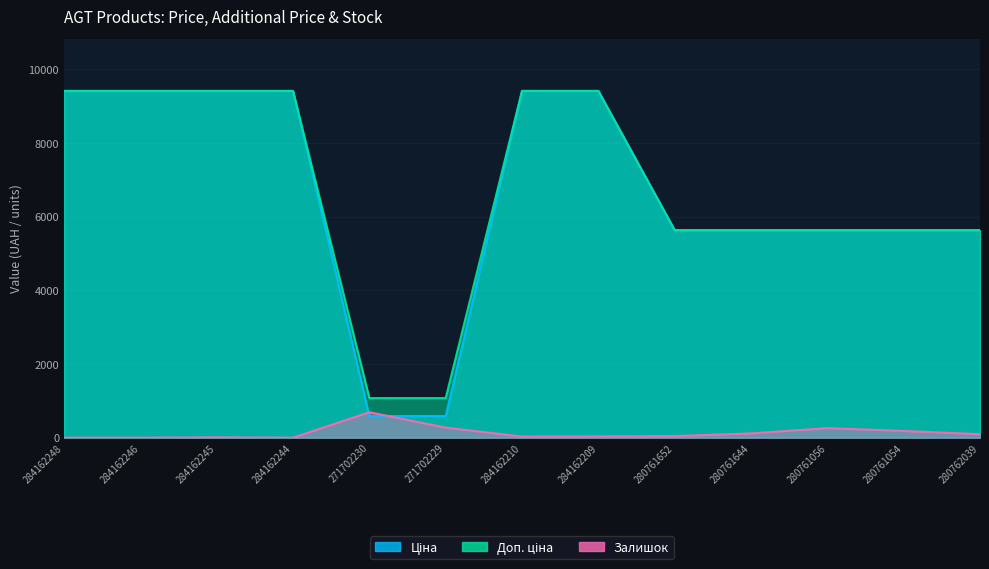

At 280762039, list the series in order from smallest to largest.

Залишок, Ціна, Доп. ціна